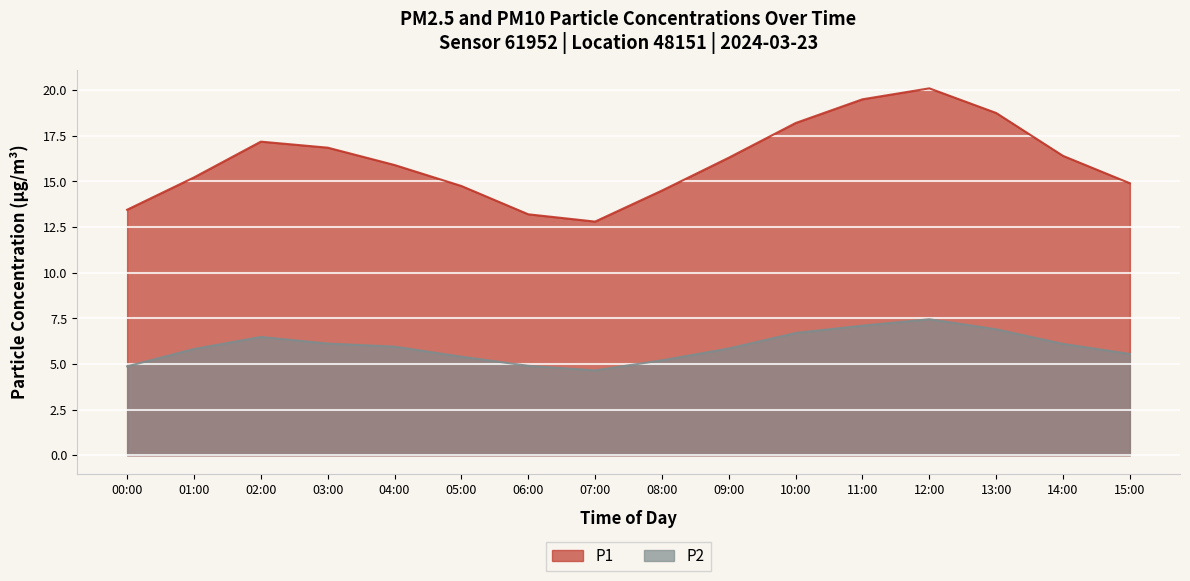

Is it true that P2 equals 2.9 at 01:00?

False